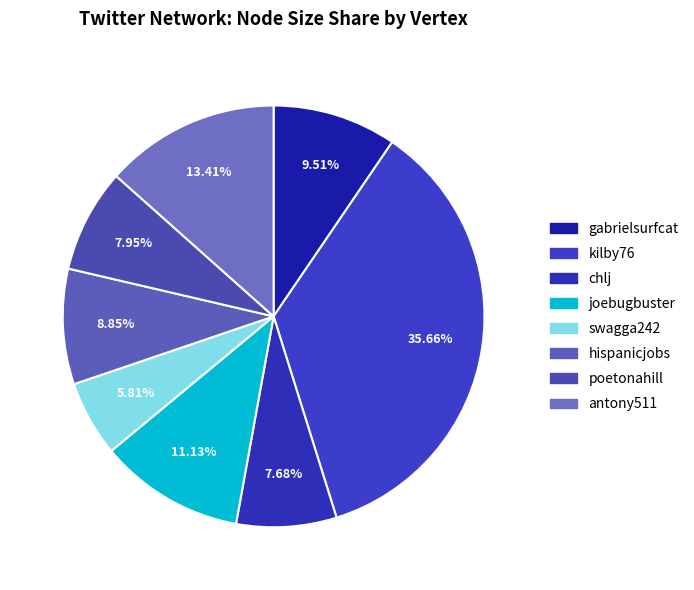

Is there a majority slice in this chart?

No